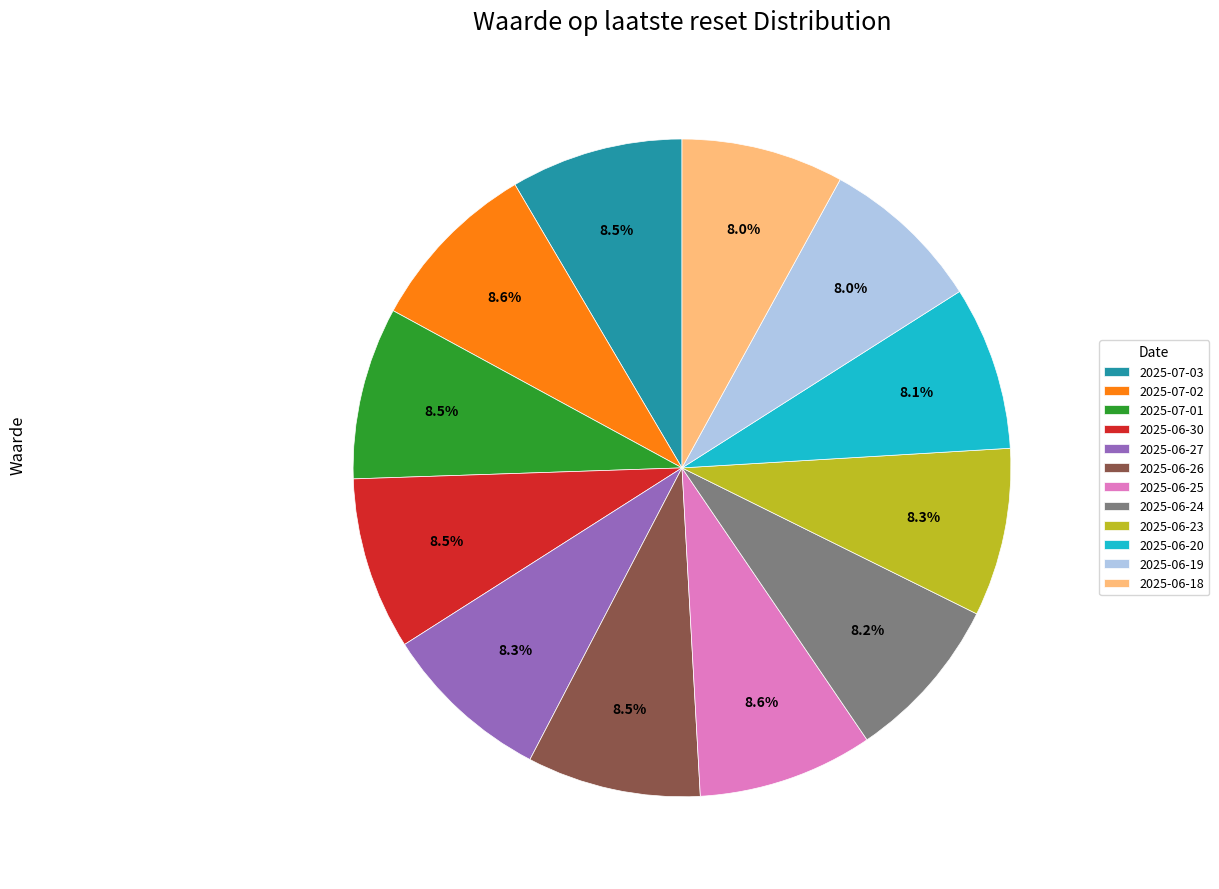

Is there a majority slice in this chart?

No